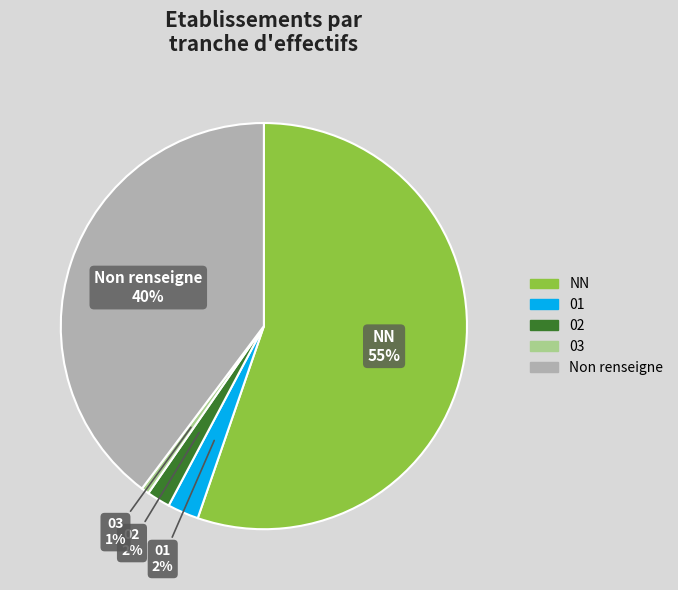

Count the number of slices in the pie.

5